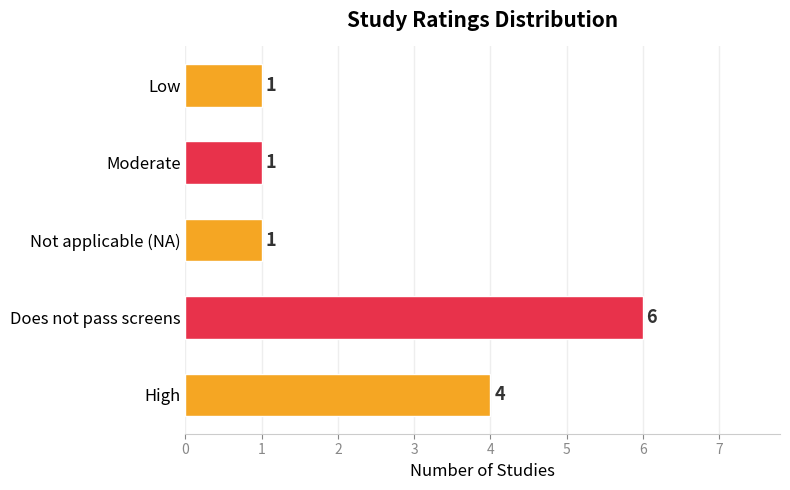

What is the difference between the maximum and minimum values?

5